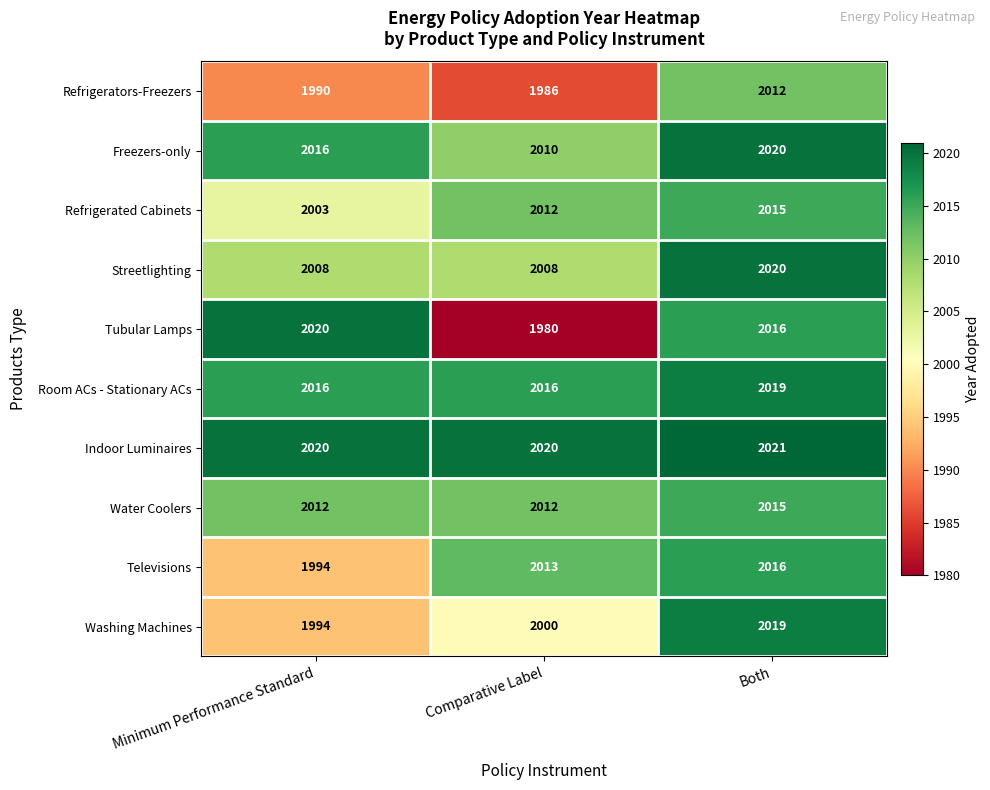

Count the number of categories in the chart.

3